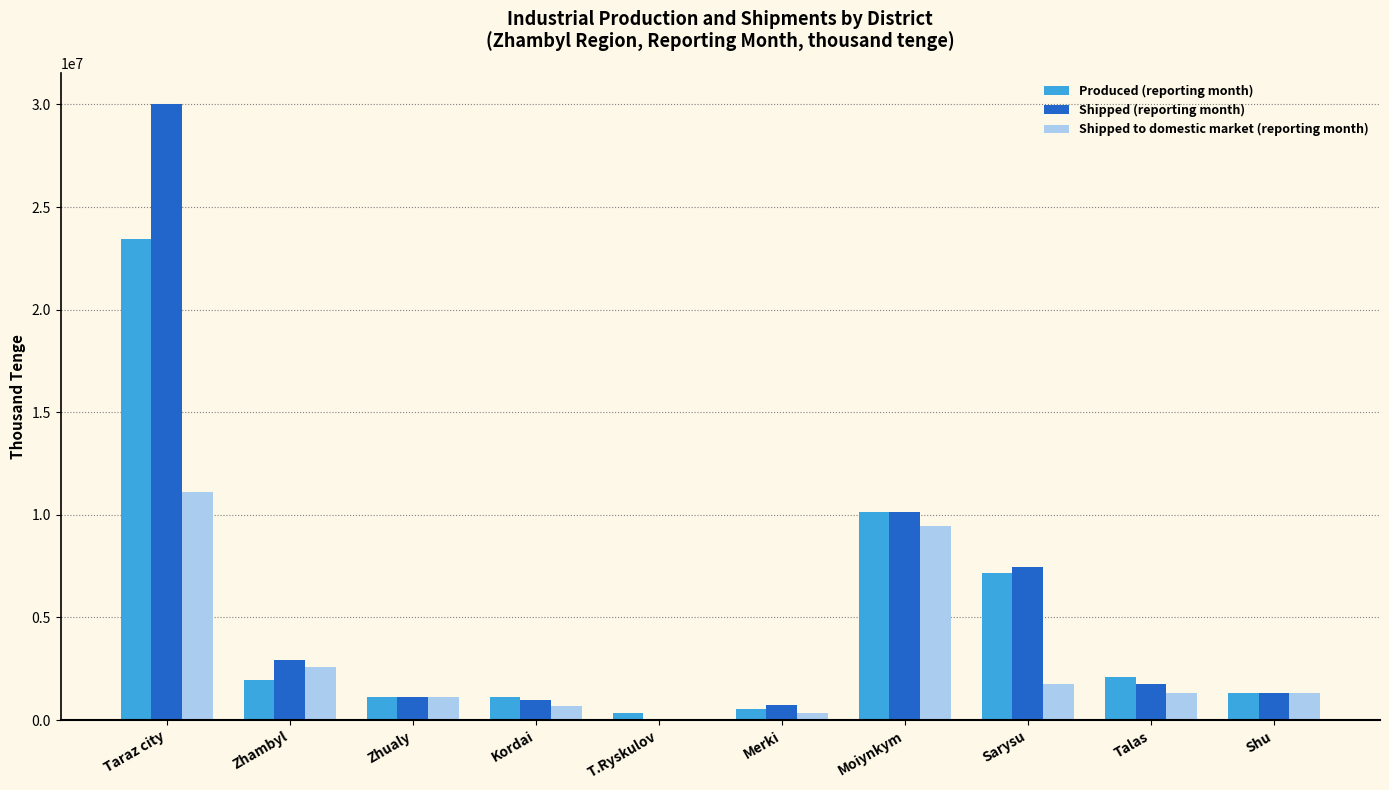

What is the total value across all series at Taraz city?

64576158